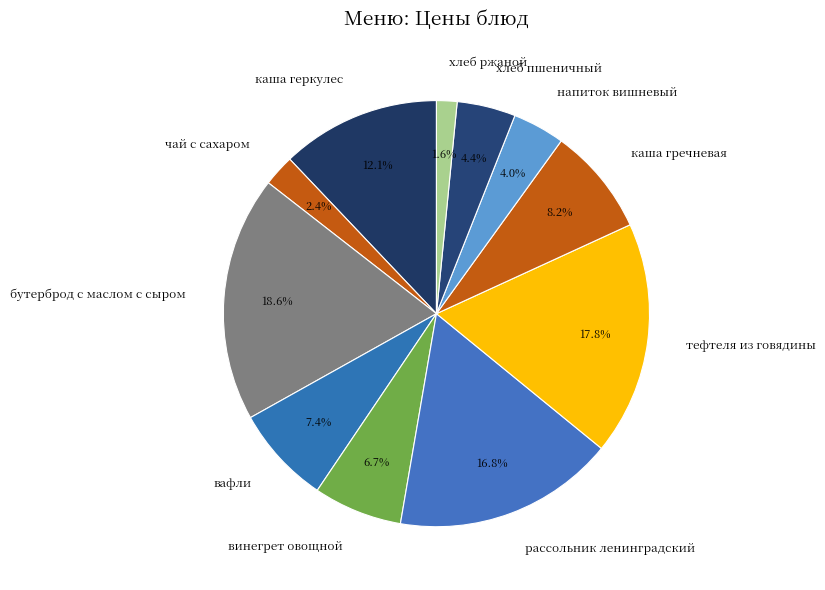

Does бутерброд с маслом с сыром represent more than half of the total?

No